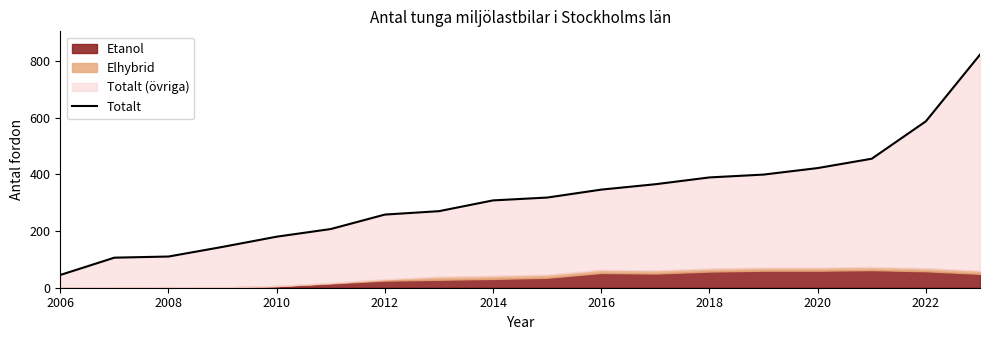

Is it true that the value at 9 is 80?

False